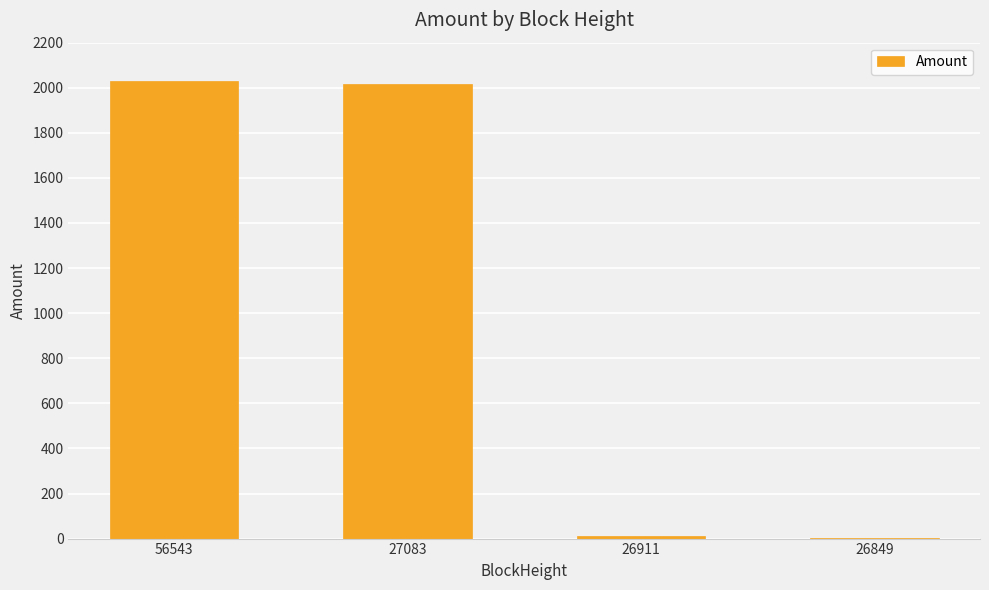

What is the sum of all values?

4058.7